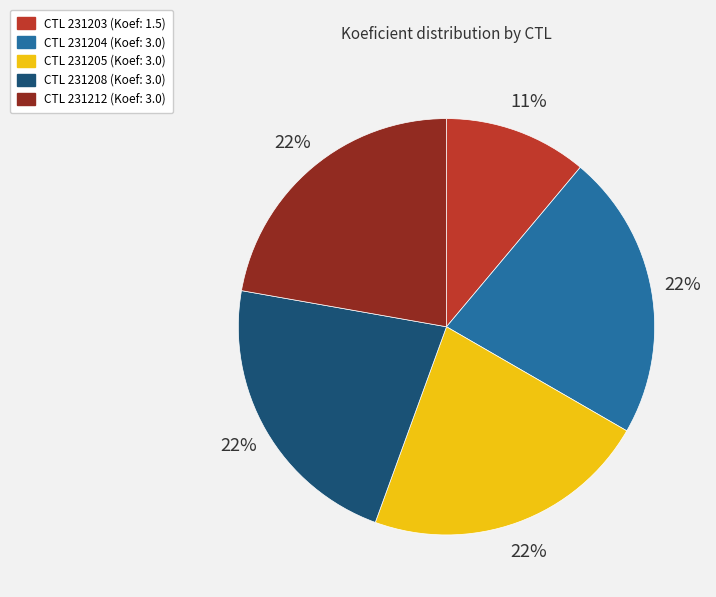

How many segments does this pie chart have?

5